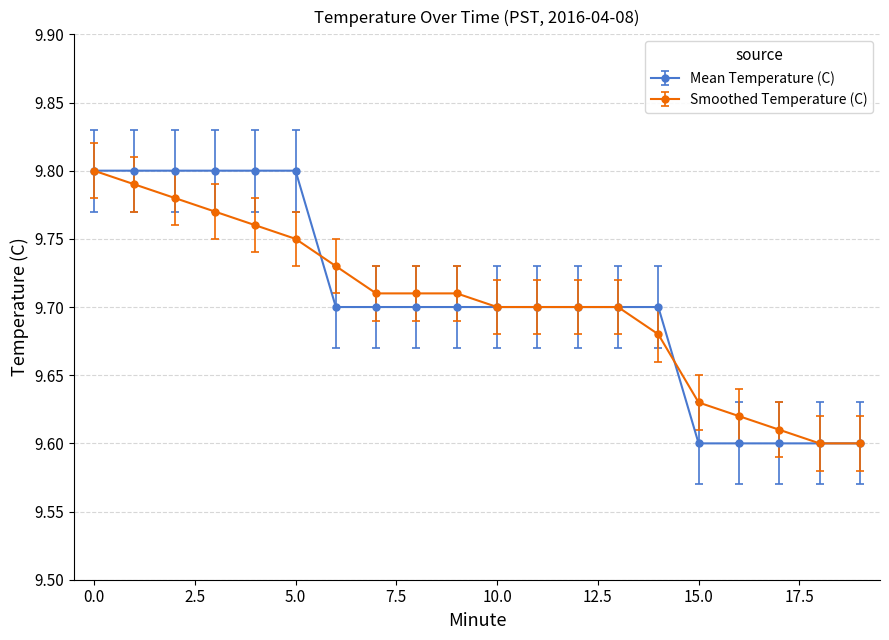

Count the Mean Temperature (C) values in the range 9 to 10.

20